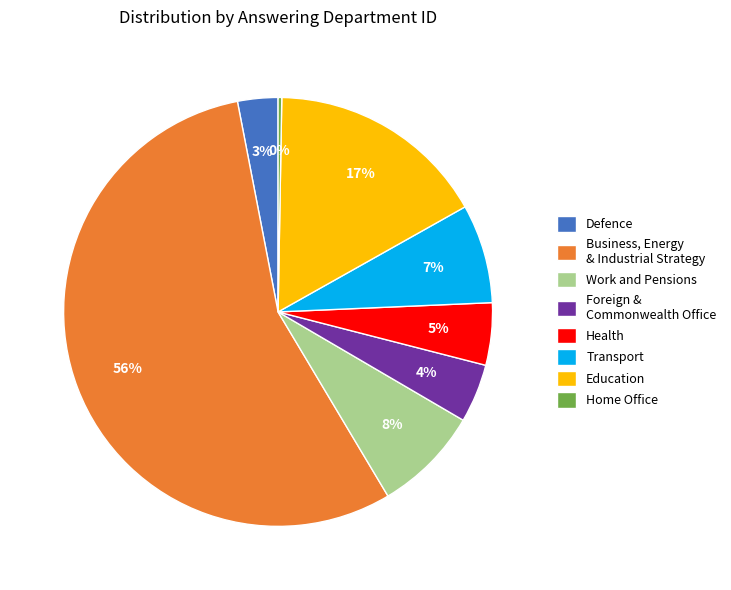

Which has a higher value, Work and Pensions or Business, Energy & Industrial Strategy?

Business, Energy & Industrial Strategy